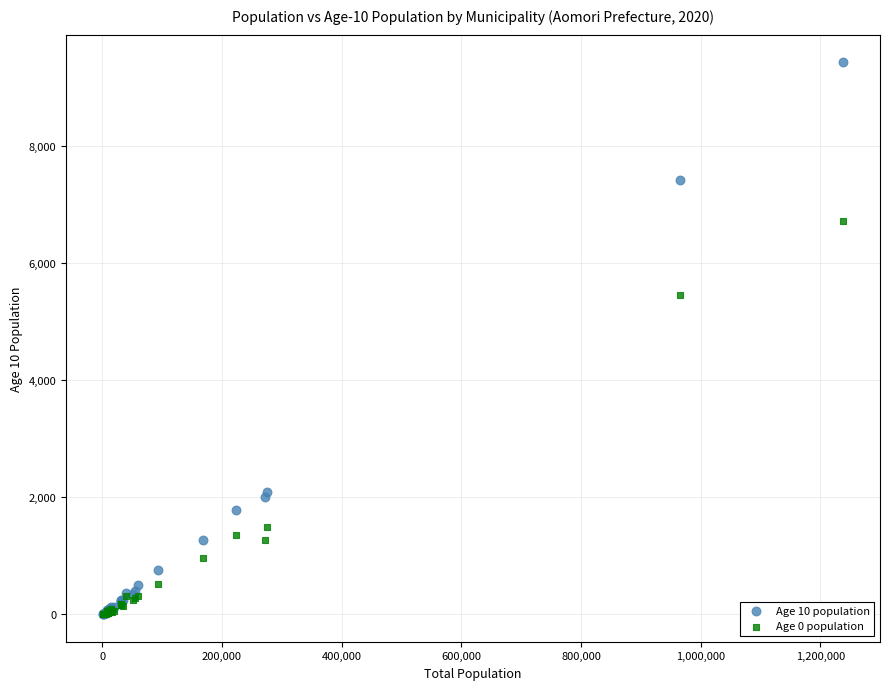

Across all series, what Y value is closest to 4714?

5448